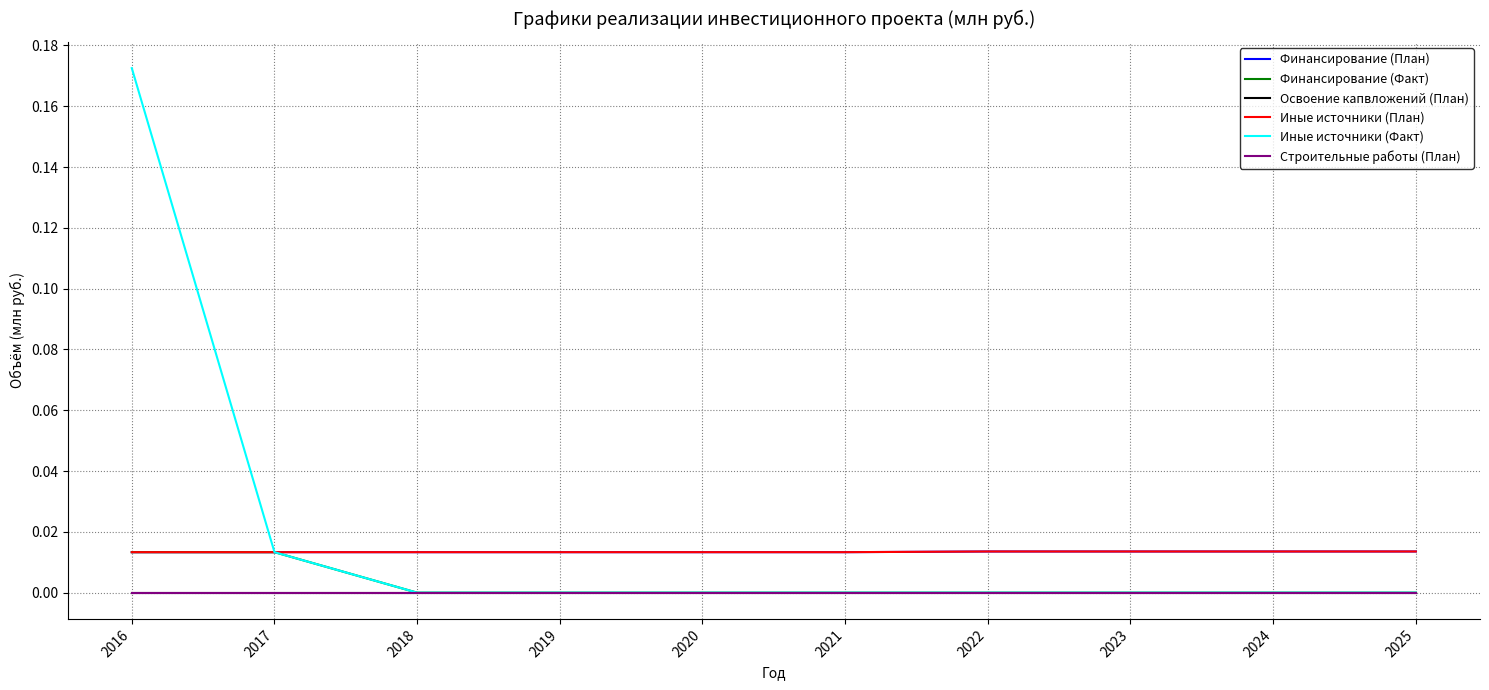

Does the chart display data point markers on the line(s)?

No